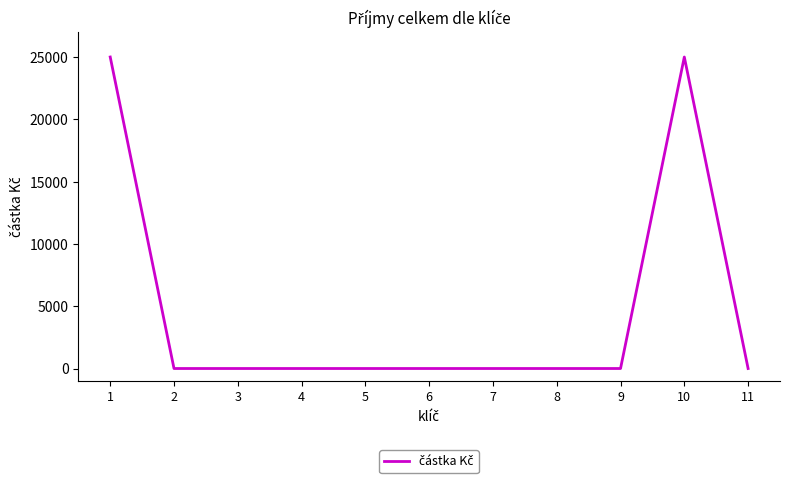

What is the maximum value shown in the chart?

25005